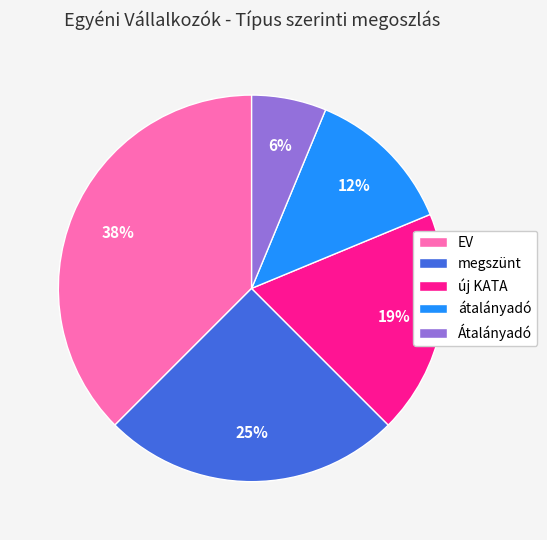

Is there any slice that represents more than half of the pie?

No